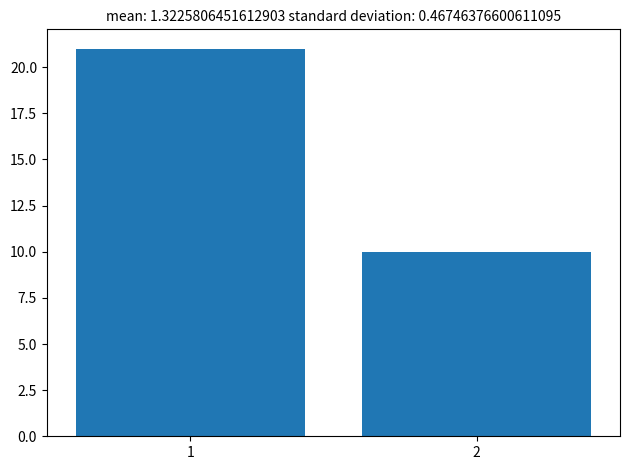

Reading left to right, transcribe all the data shown in this chart.

21	10